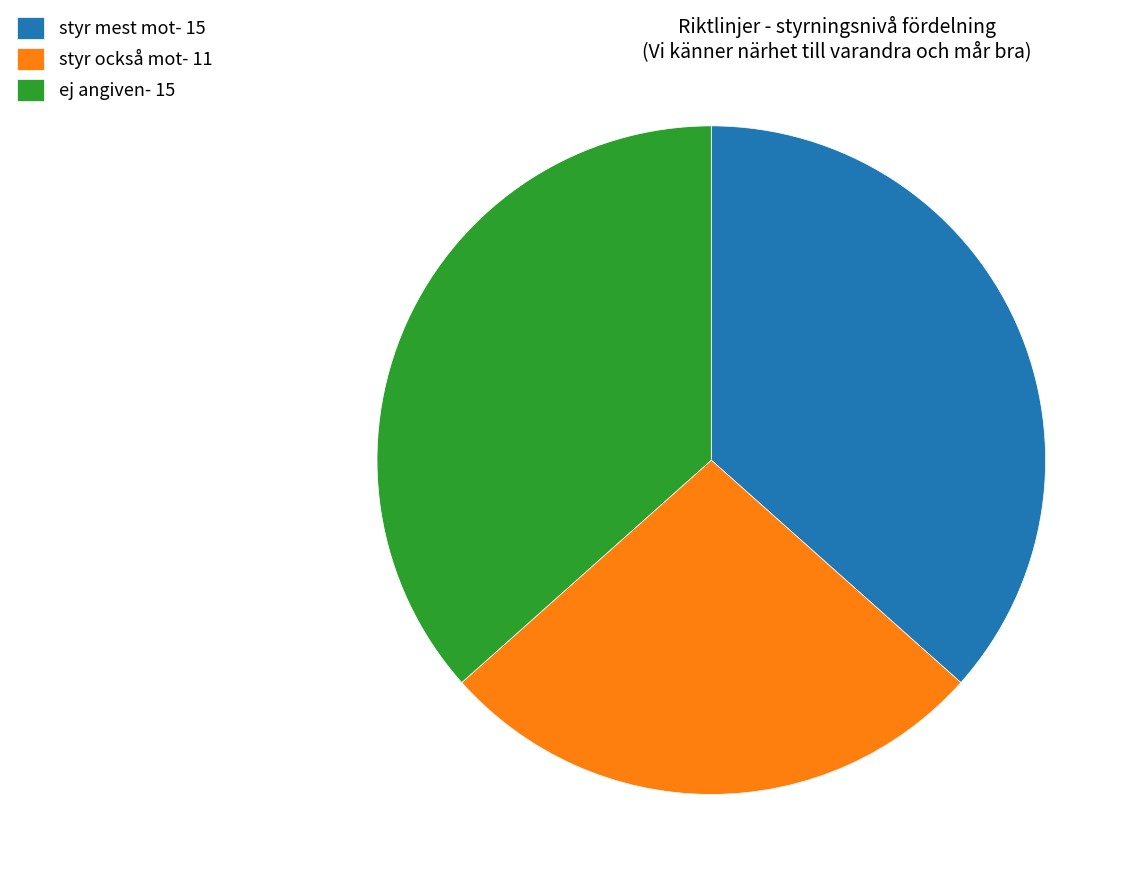

Is ej angiven- 15 the majority of the pie?

No